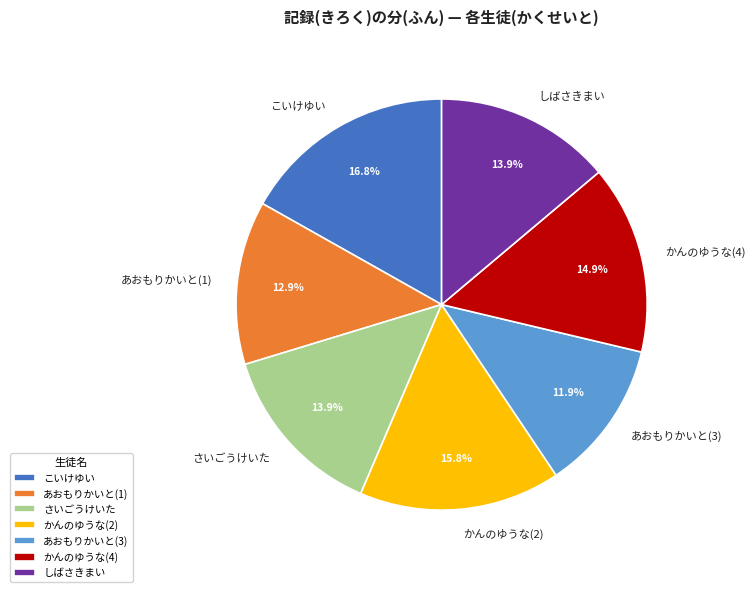

Which slice is the smallest?

あおもりかいと(3)